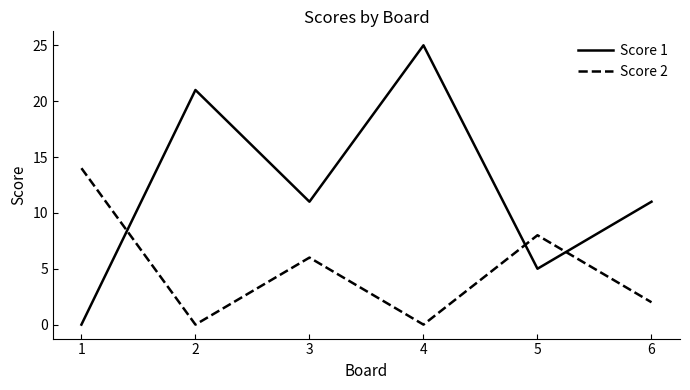

Which series has the widest spread of values?

Score 1